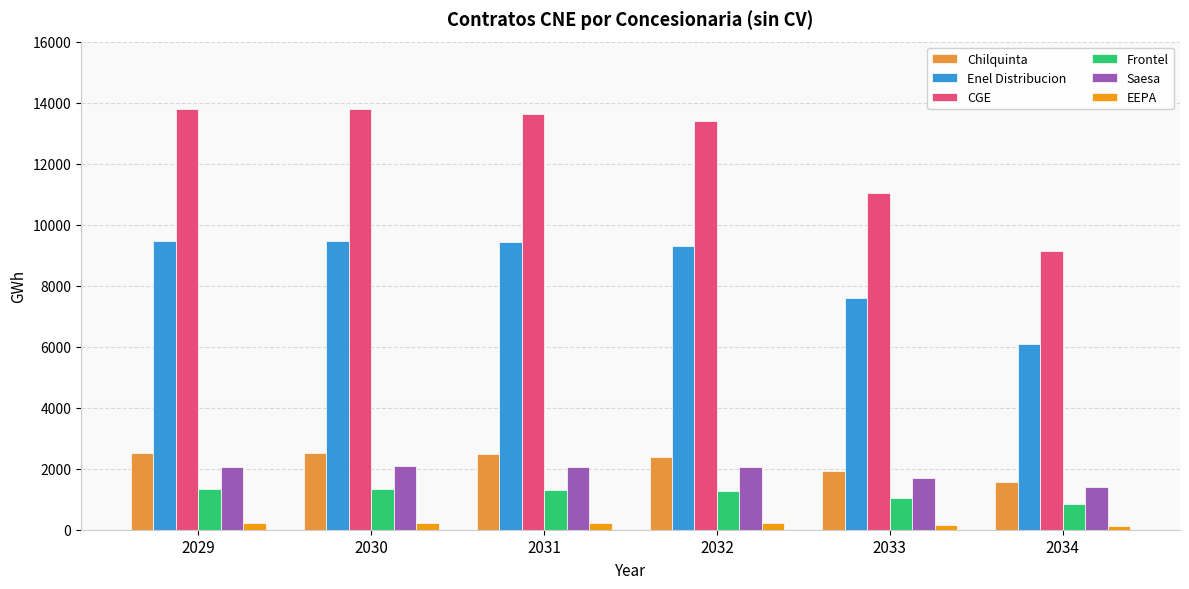

Between 2032 and 2034, which series saw the biggest shift?

CGE